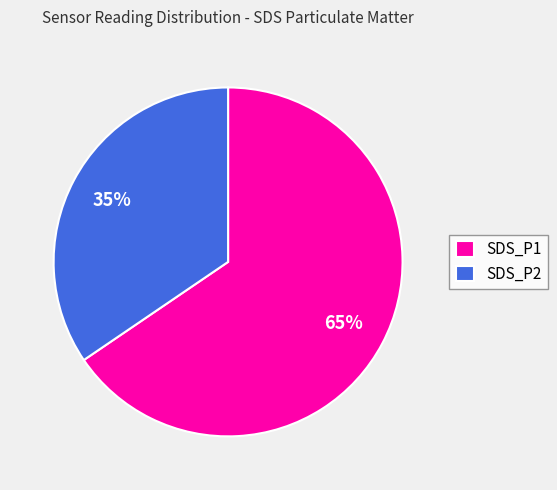

Is it true that SDS_P2 is 27% of the pie?

False